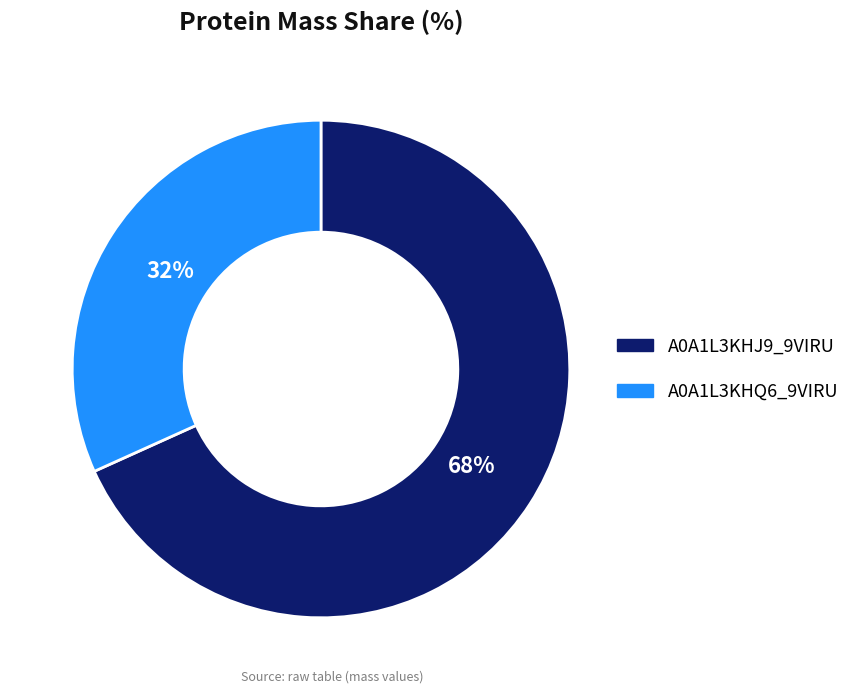

To the nearest percent, what is the average slice percentage?

50%